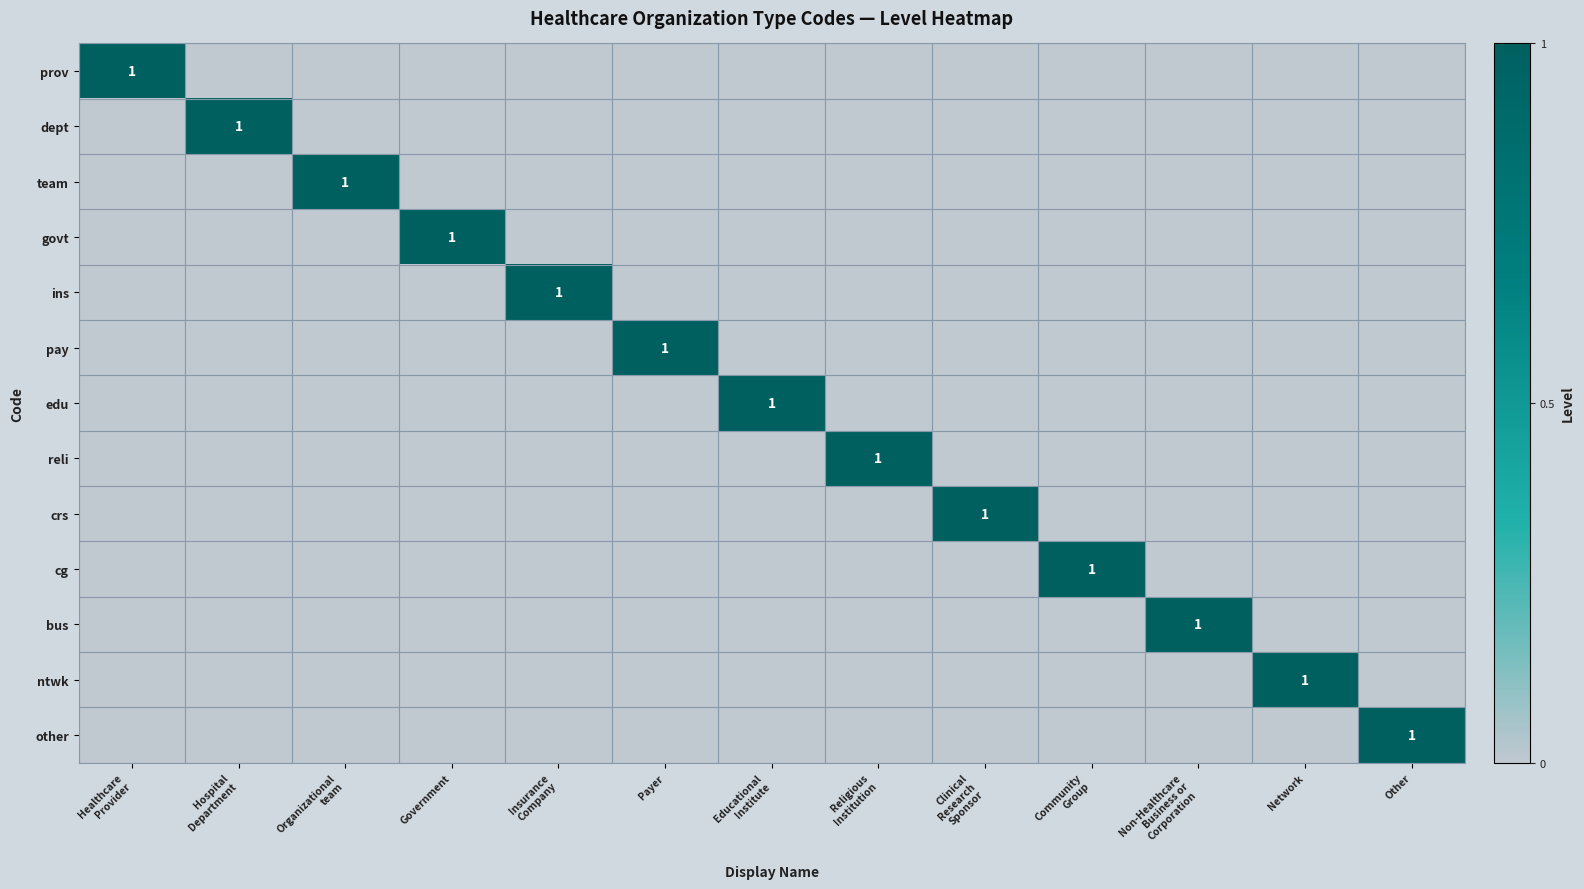

The value of other at Other is 0. True or false?

False